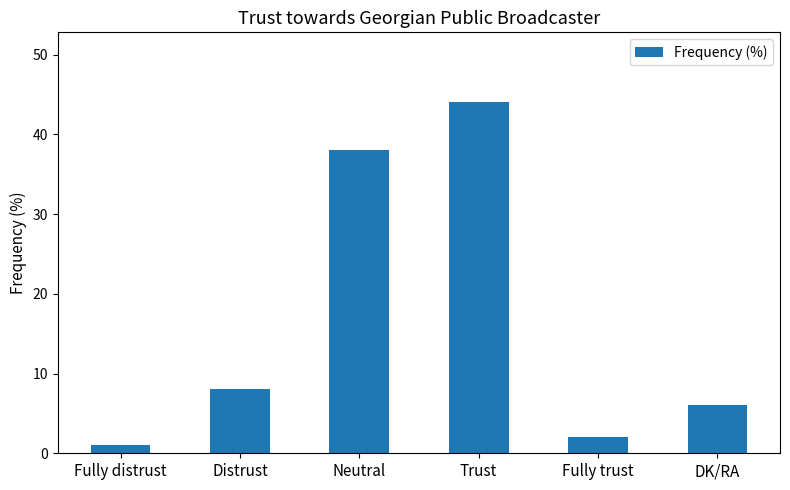

The value at DK/RA is 6. True or false?

True